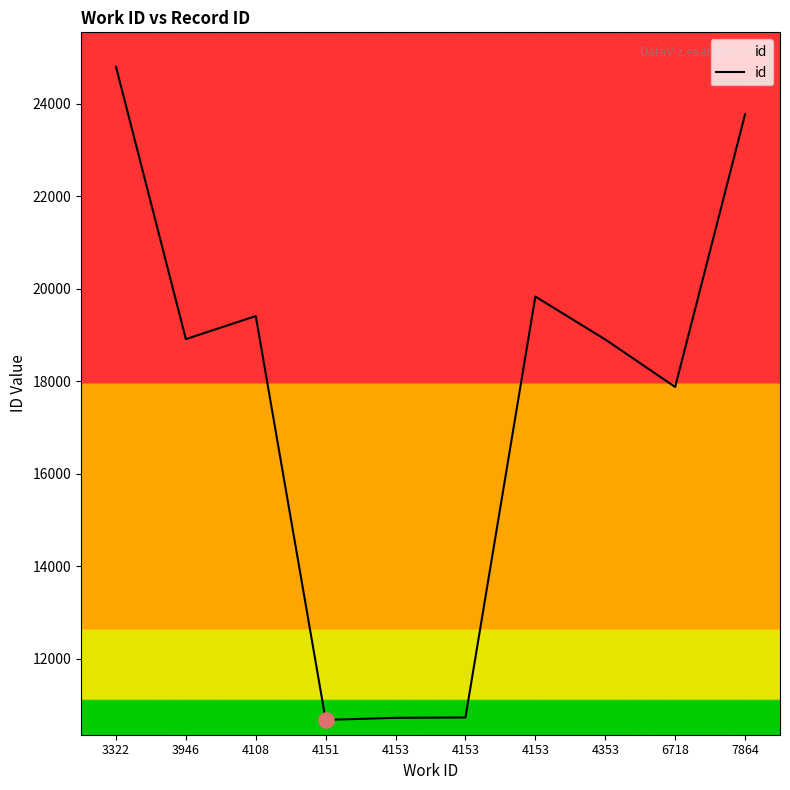

What is the ratio of the value at 3946 to the value at 7864?

0.8